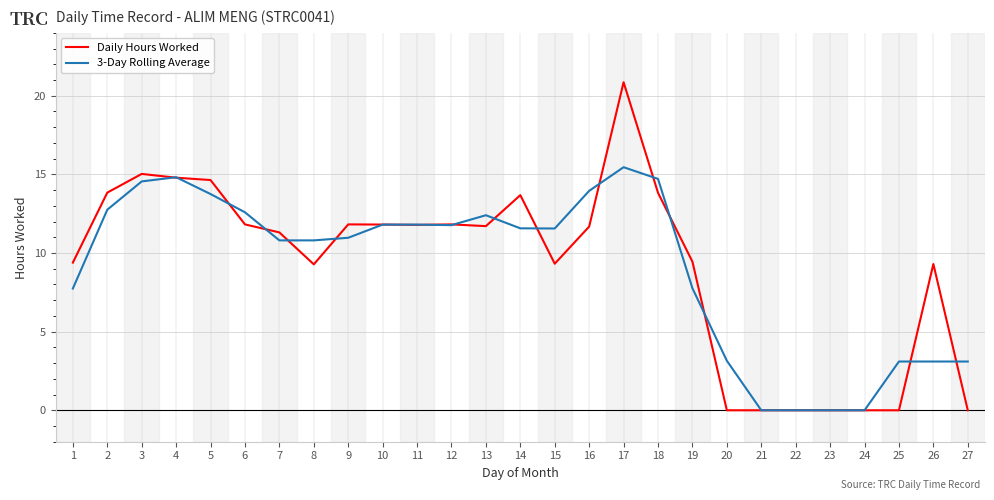

Which category has the highest value in the Daily Hours Worked series?

17